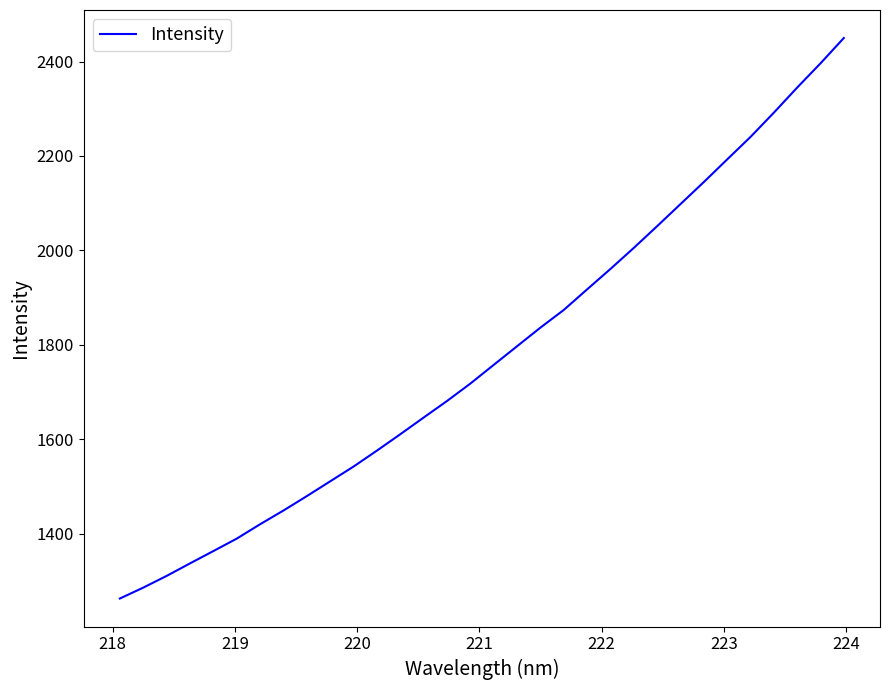

Reading right to left, list all the values displayed in this chart.

2449.9	2396.2	2344.9	2291.7	2240.4	2192.7	2144.8	2098.2	2051.4	2005.4	1960.8	1917.6	1874.0	1836.6	1797.1	1757.6	1718.0	1681.1	1646.1	1610.7	1576.1	1542.3	1511.0	1479.7	1449.2	1420.1	1389.6	1363.2	1337.1	1310.6	1285.8	1262.7